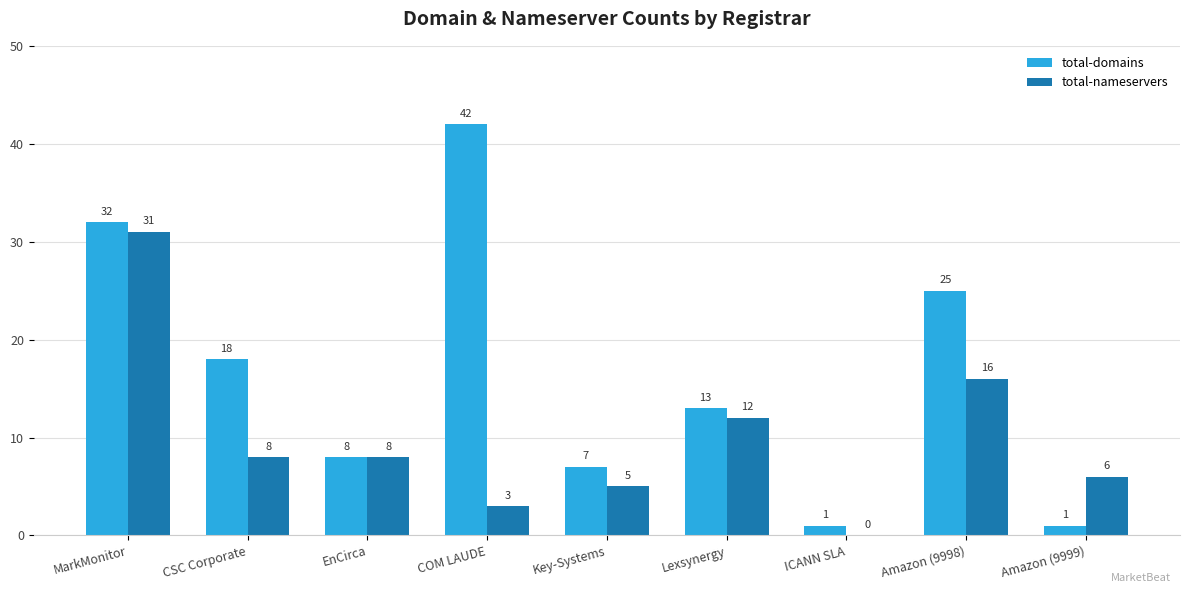

Are the bars horizontal?

No